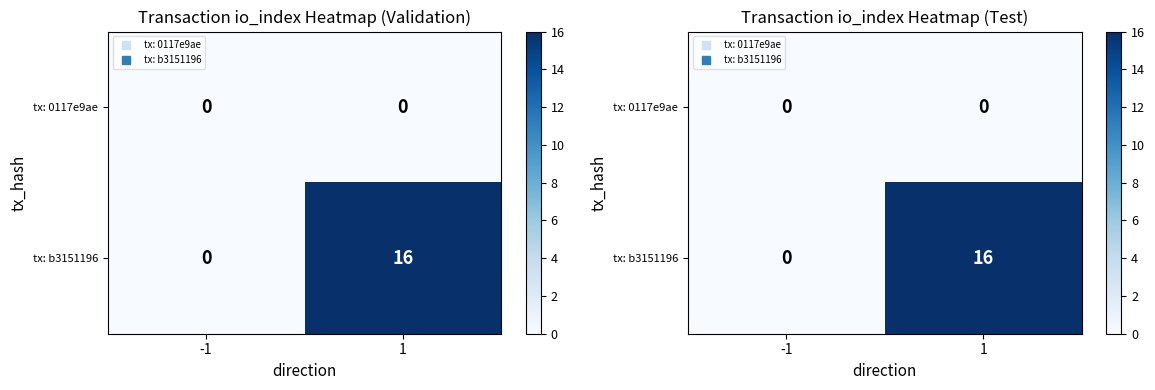

Between 1 and -1, which is larger?

1